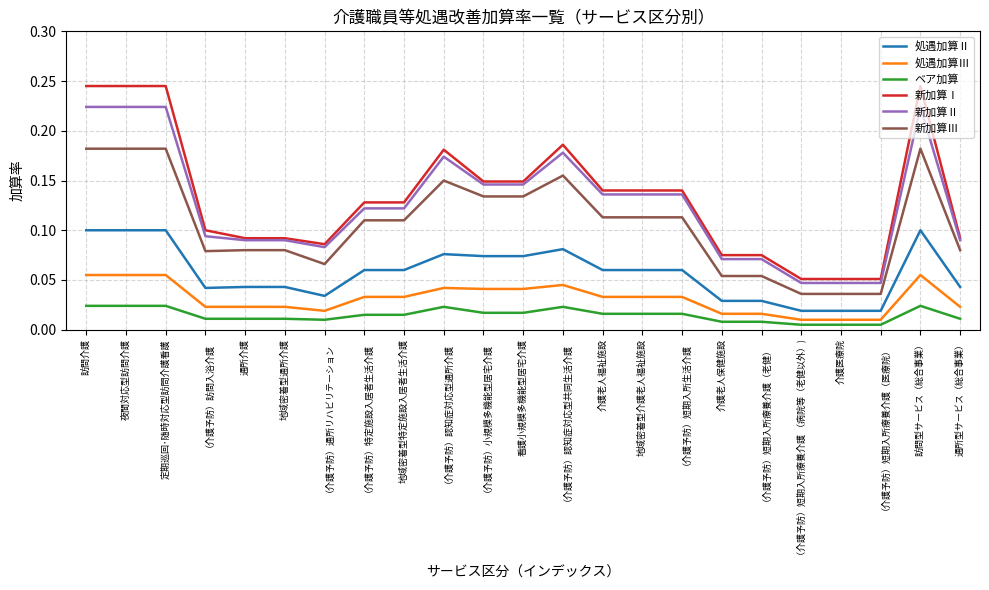

Rank the series by their maximum value, from lowest to highest.

ベア加算, 処遇加算Ⅲ, 処遇加算Ⅱ, 新加算Ⅲ, 新加算Ⅱ, 新加算Ⅰ